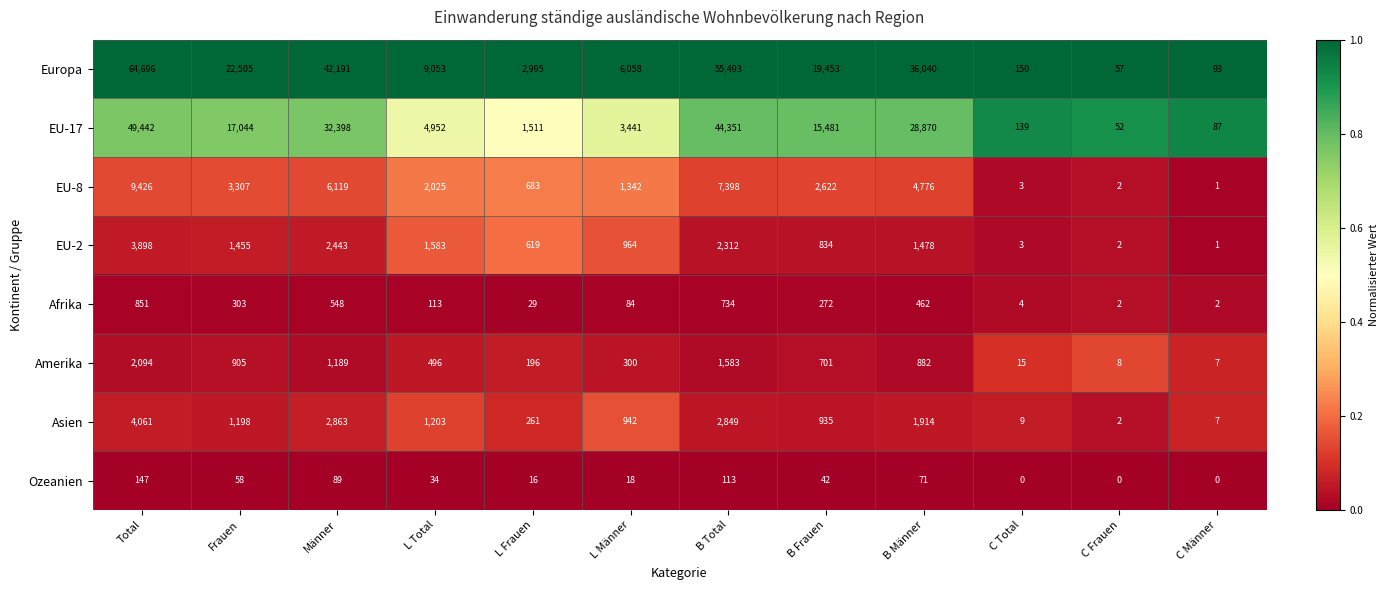

How many data points does each series have?

12